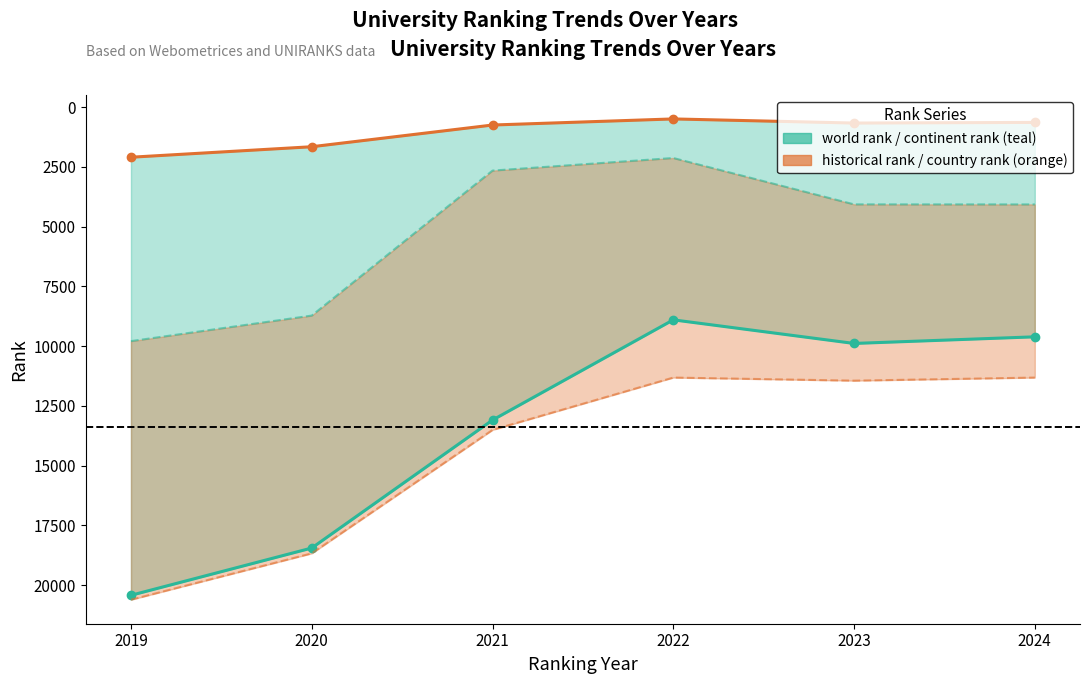

Which series has the largest total across all categories?

historical rank